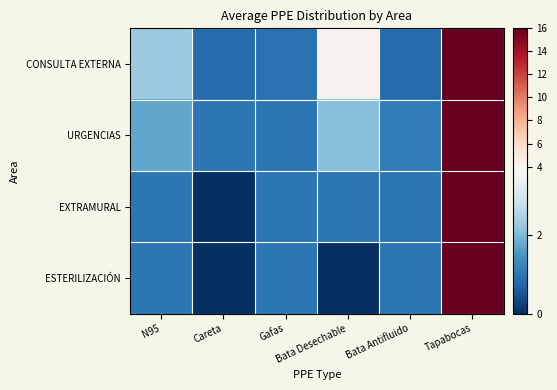

Reading right to left, extract all data points from this chart.

CONSULTA EXTERNA: Tapabocas=16.0	Bata Antifluido=0.8	Bata Desechable=4.1	Gafas=0.9	Careta=0.8	N95=2.3
URGENCIAS: Tapabocas=16.0	Bata Antifluido=1.1	Bata Desechable=2.1	Gafas=1.0	Careta=1.0	N95=1.8
EXTRAMURAL: Tapabocas=16.0	Bata Antifluido=1.0	Bata Desechable=1.0	Gafas=1.0	Careta=0.0	N95=1.0
ESTERILIZACIÓN: Tapabocas=16.0	Bata Antifluido=1.0	Bata Desechable=0.0	Gafas=1.0	Careta=0.0	N95=1.0